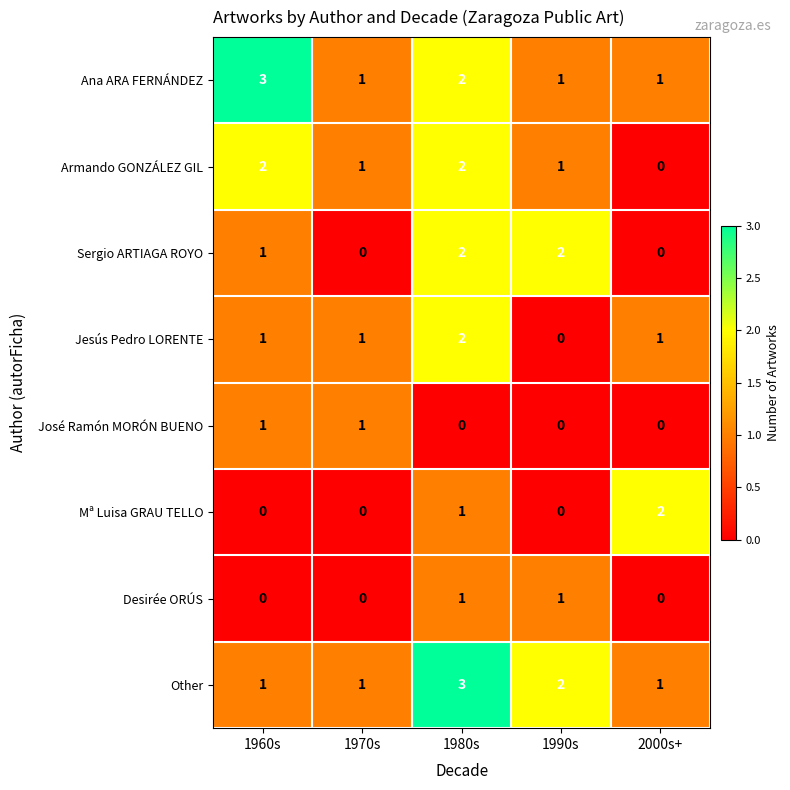

What is the total value across all series at 2000s+?

5